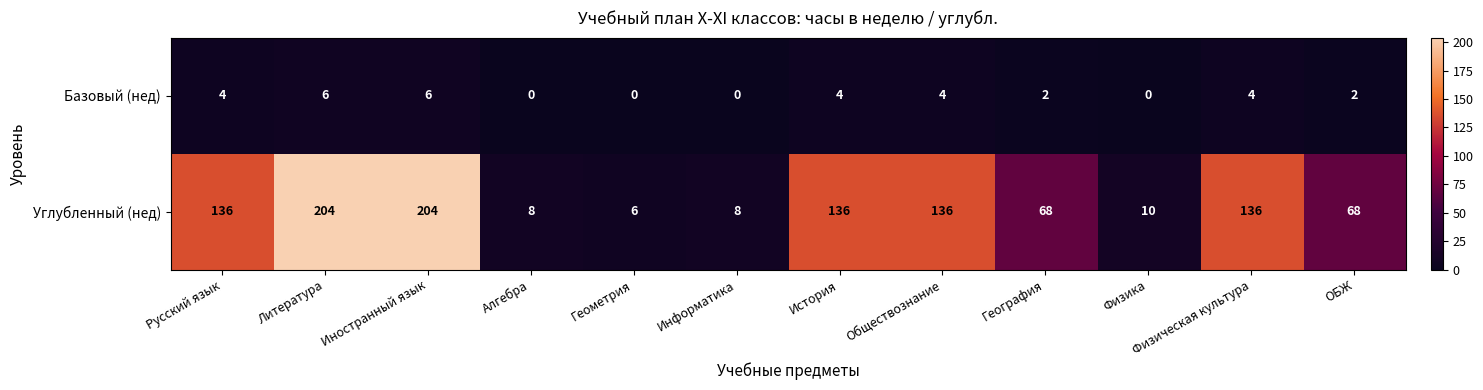

Which series has the largest total across all categories?

Углубленный (нед)